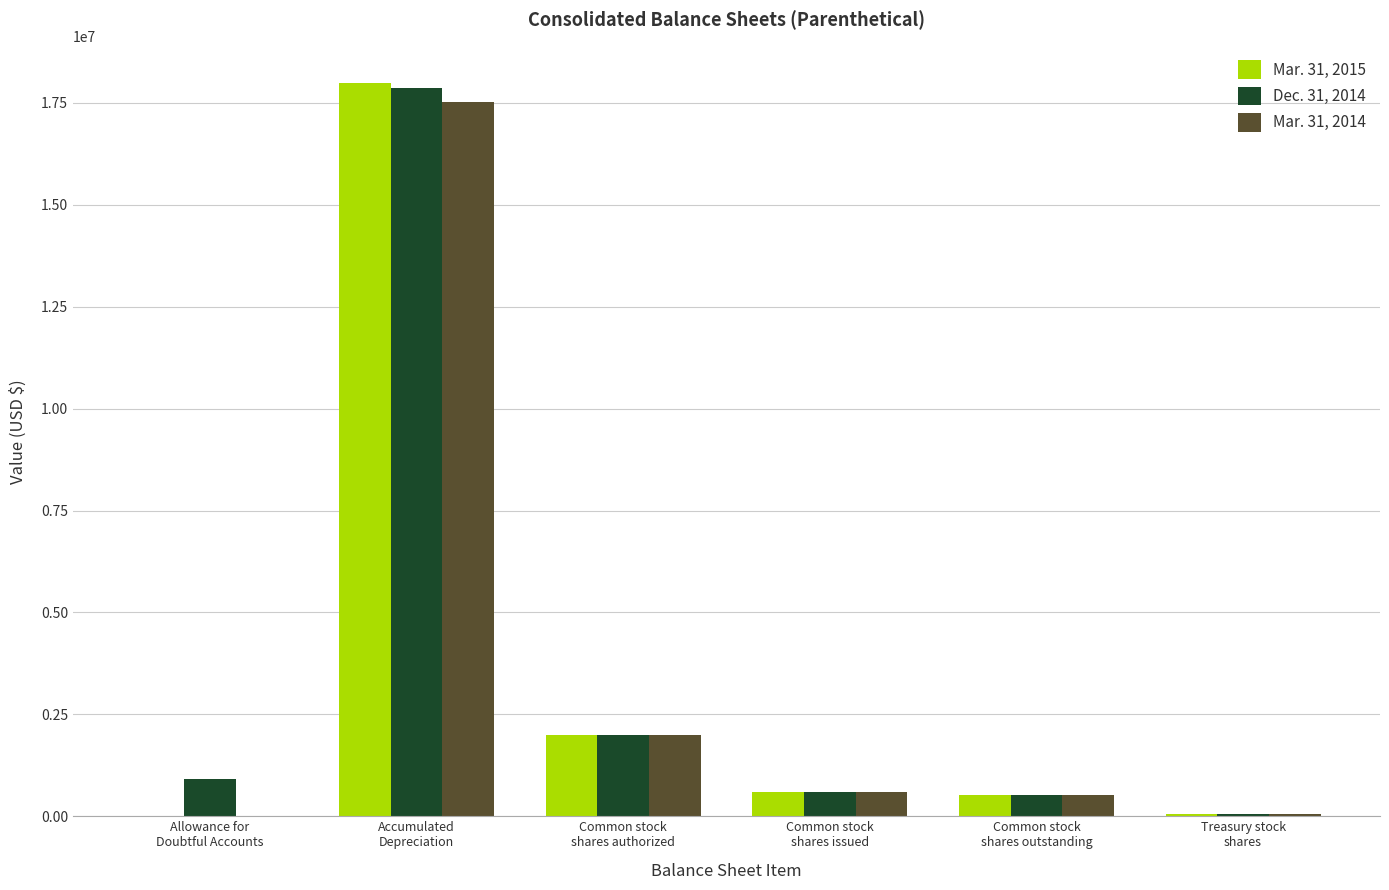

What is the approximate value of Mar. 31, 2014 at Common stock
shares issued?

583094